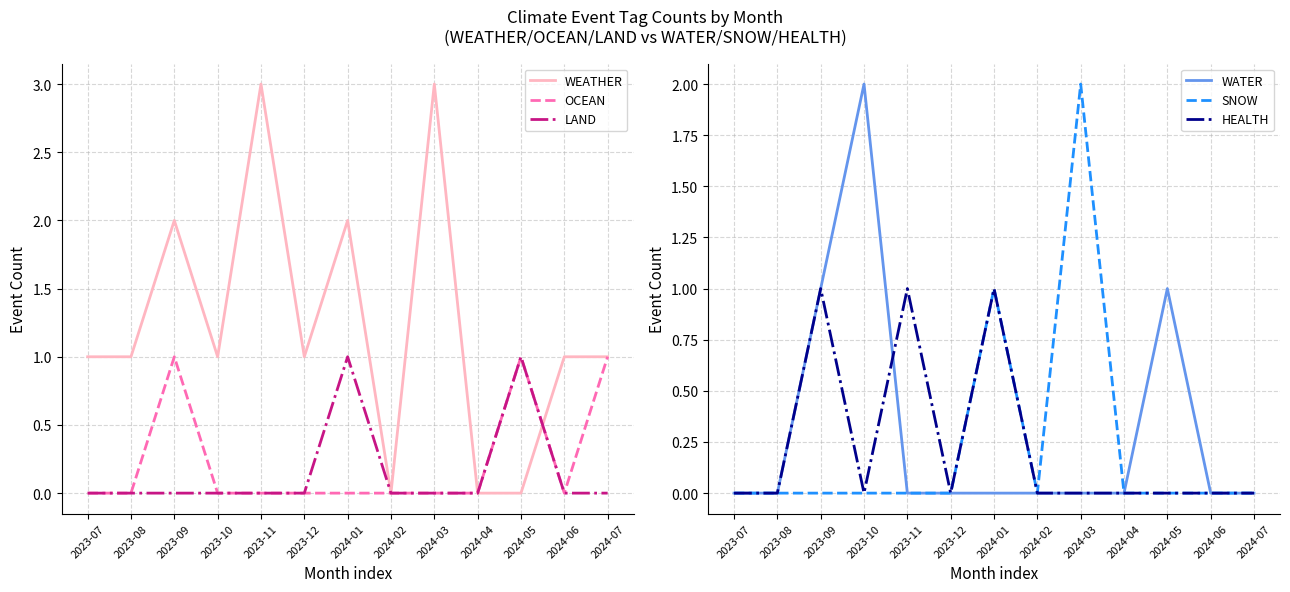

Is it true that WEATHER equals -2 at 2024-05?

False